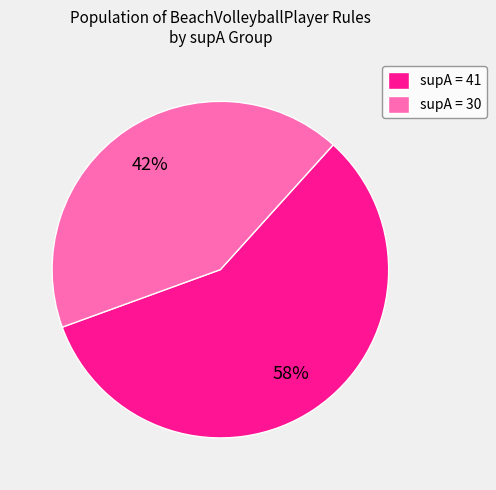

Combined, do supA = 41 and supA = 30 account for over 50%?

Yes